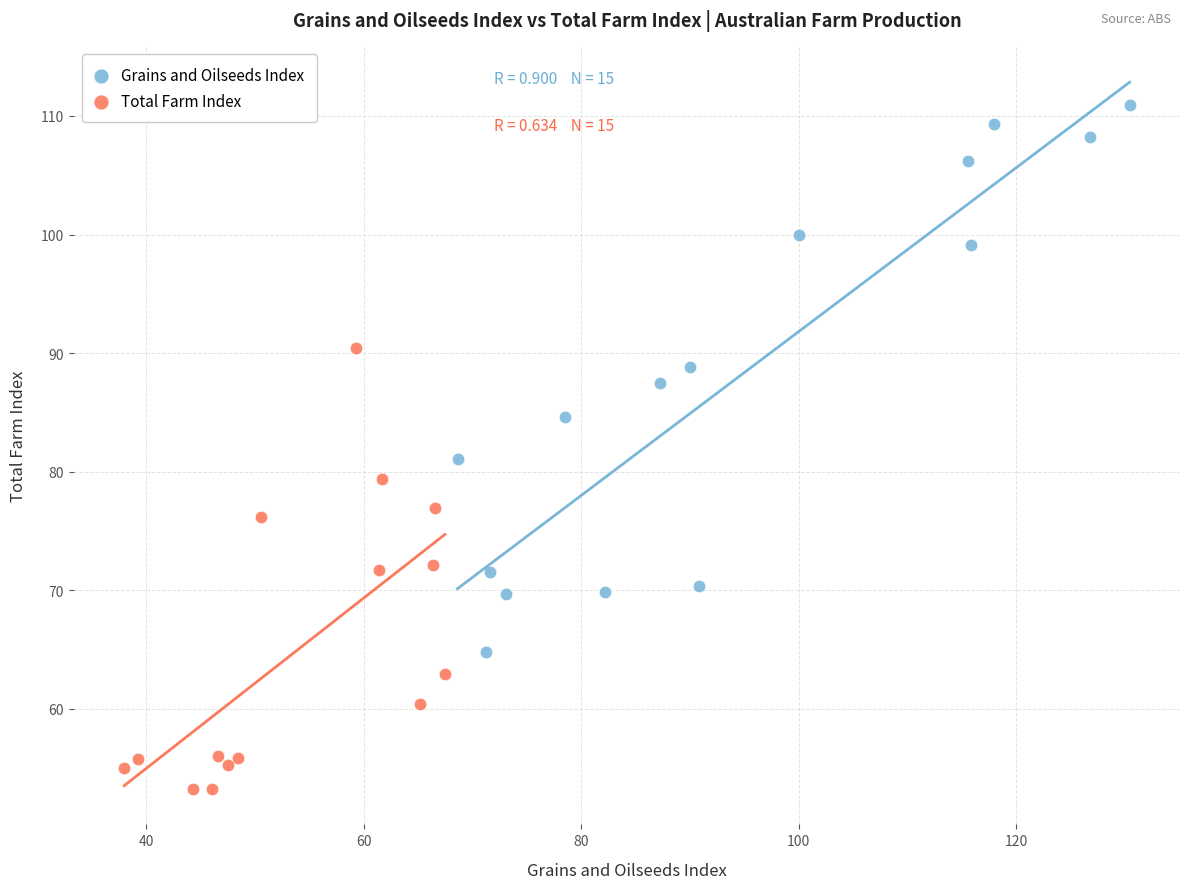

Which series contains the lowest Y value?

Total Farm Index